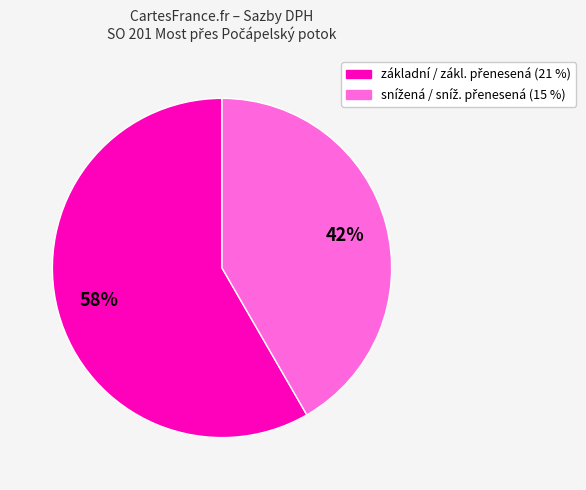

To the nearest percent, what is the average slice percentage?

50%